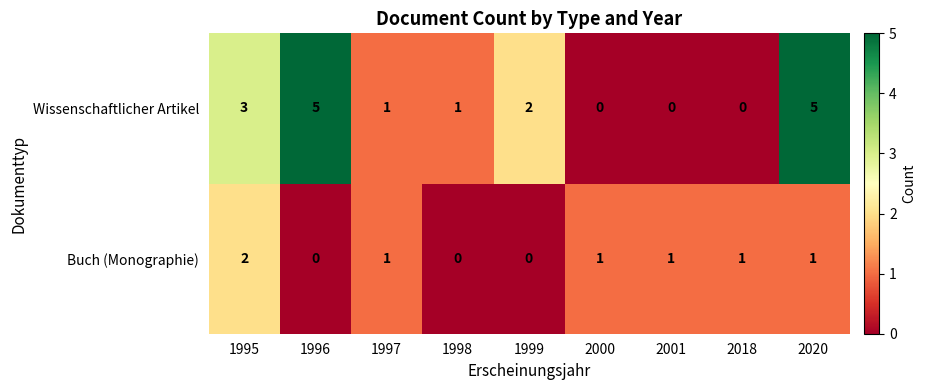

Reading left to right, extract all data points from this chart.

Wissenschaftlicher Artikel: 1995=3	1996=5	1997=1	1998=1	1999=2	2000=0	2001=0	2018=0	2020=5
Buch (Monographie): 1995=2	1996=0	1997=1	1998=0	1999=0	2000=1	2001=1	2018=1	2020=1